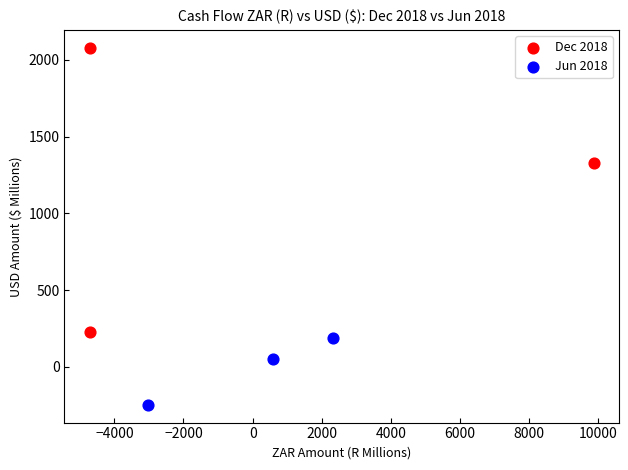

What are all the series names shown in the legend?

Dec 2018, Jun 2018